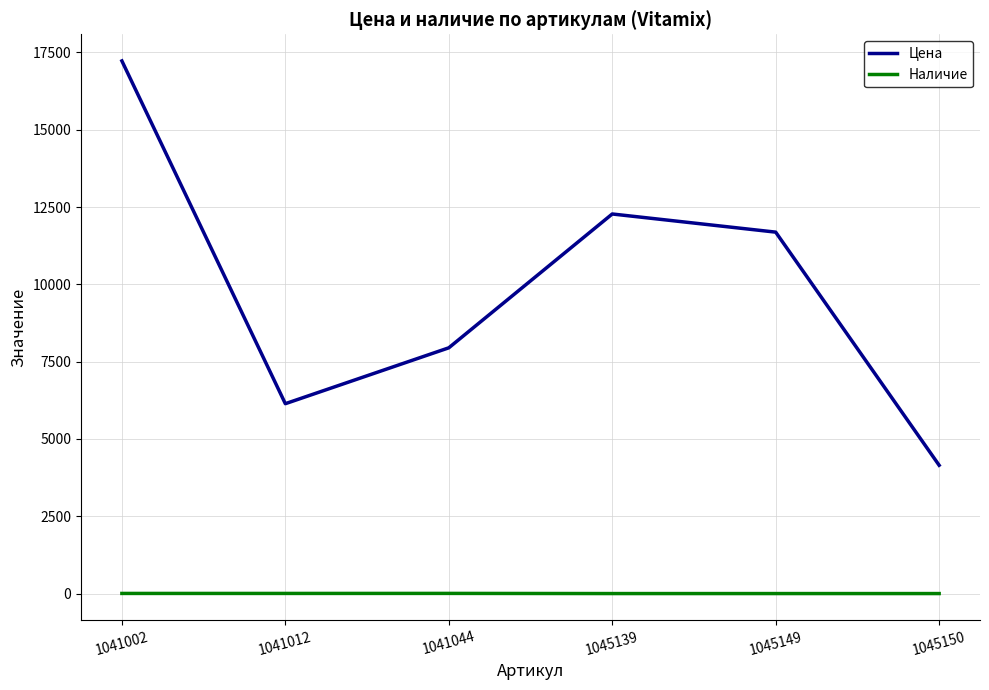

What is the total value across all series at 1041002?

17231